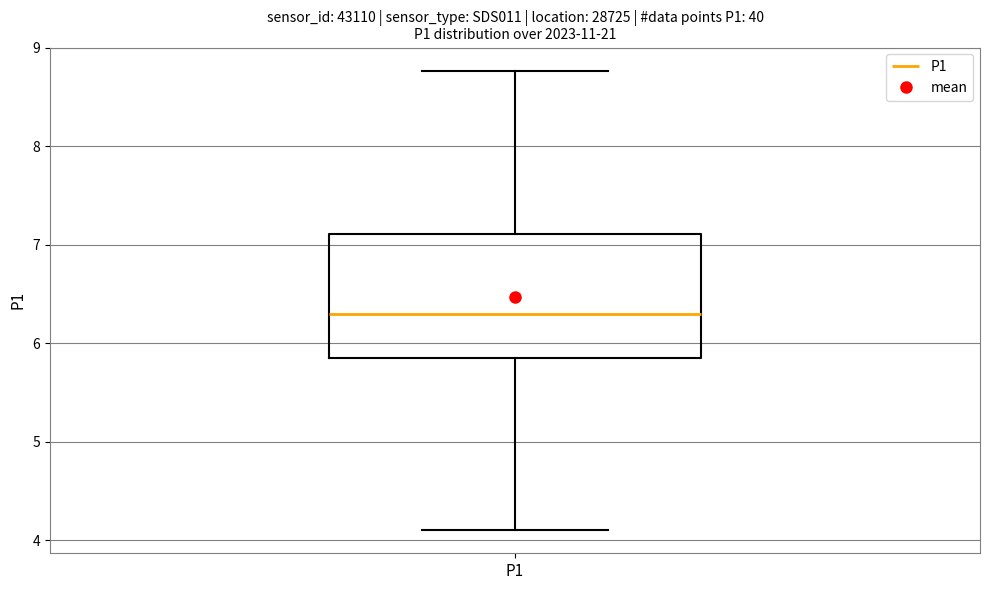

Where does the median line of the box for P1 sit on the y-axis? The values are not printed on the chart, so give them approximately, as read against the axis.

6.3